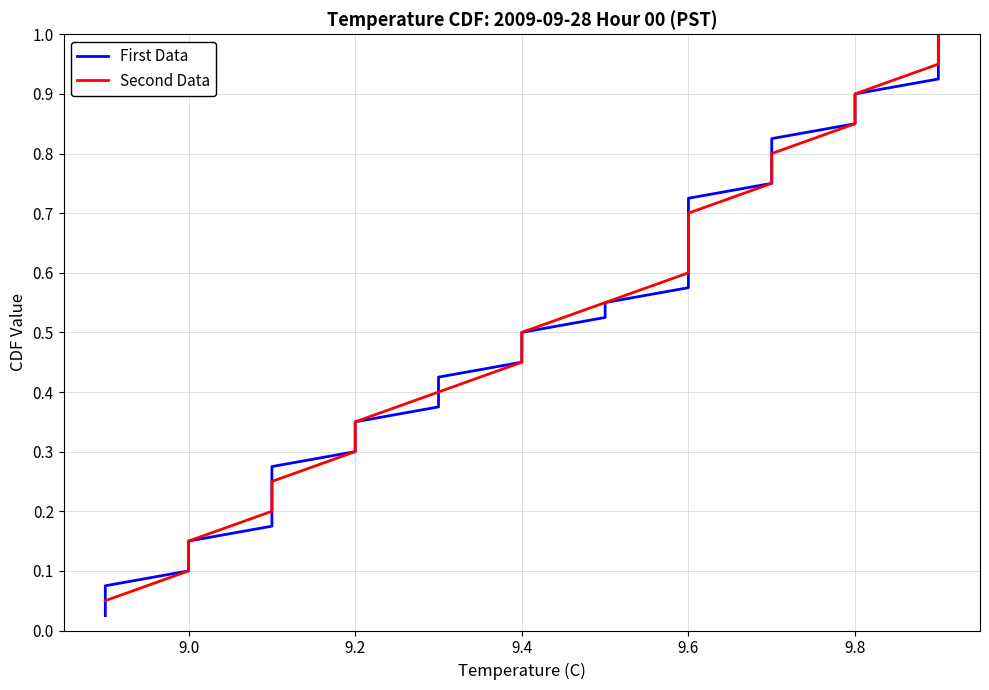

What is the difference between the second highest and minimum values?

0.9